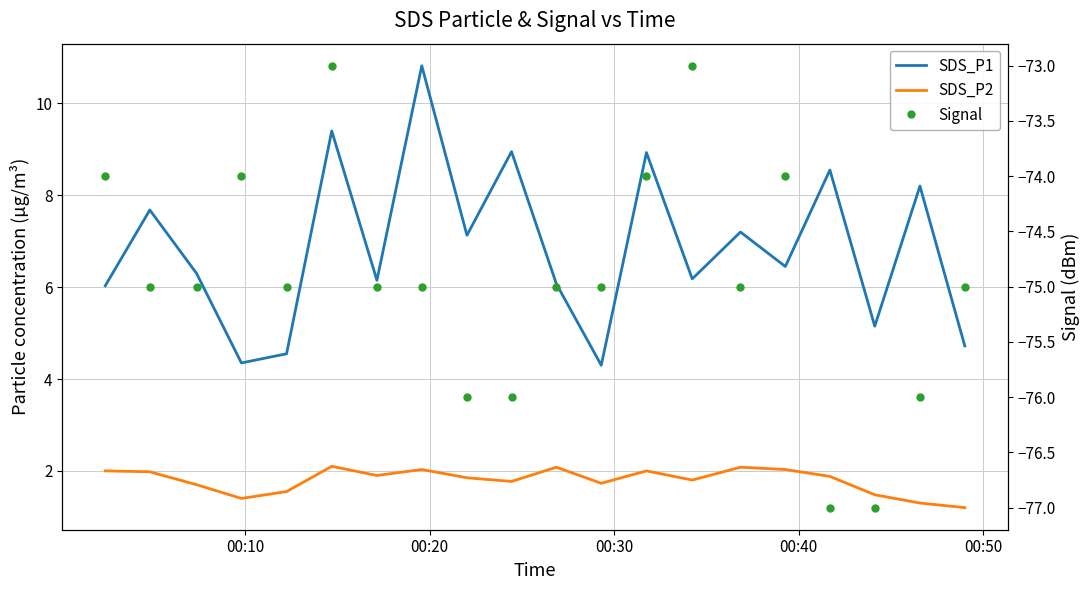

The value of SDS_P2 at 14 is 1.3. True or false?

False